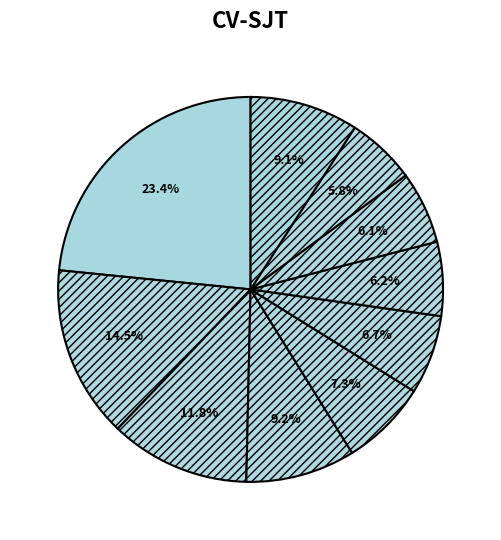

Does any single category account for the majority?

No